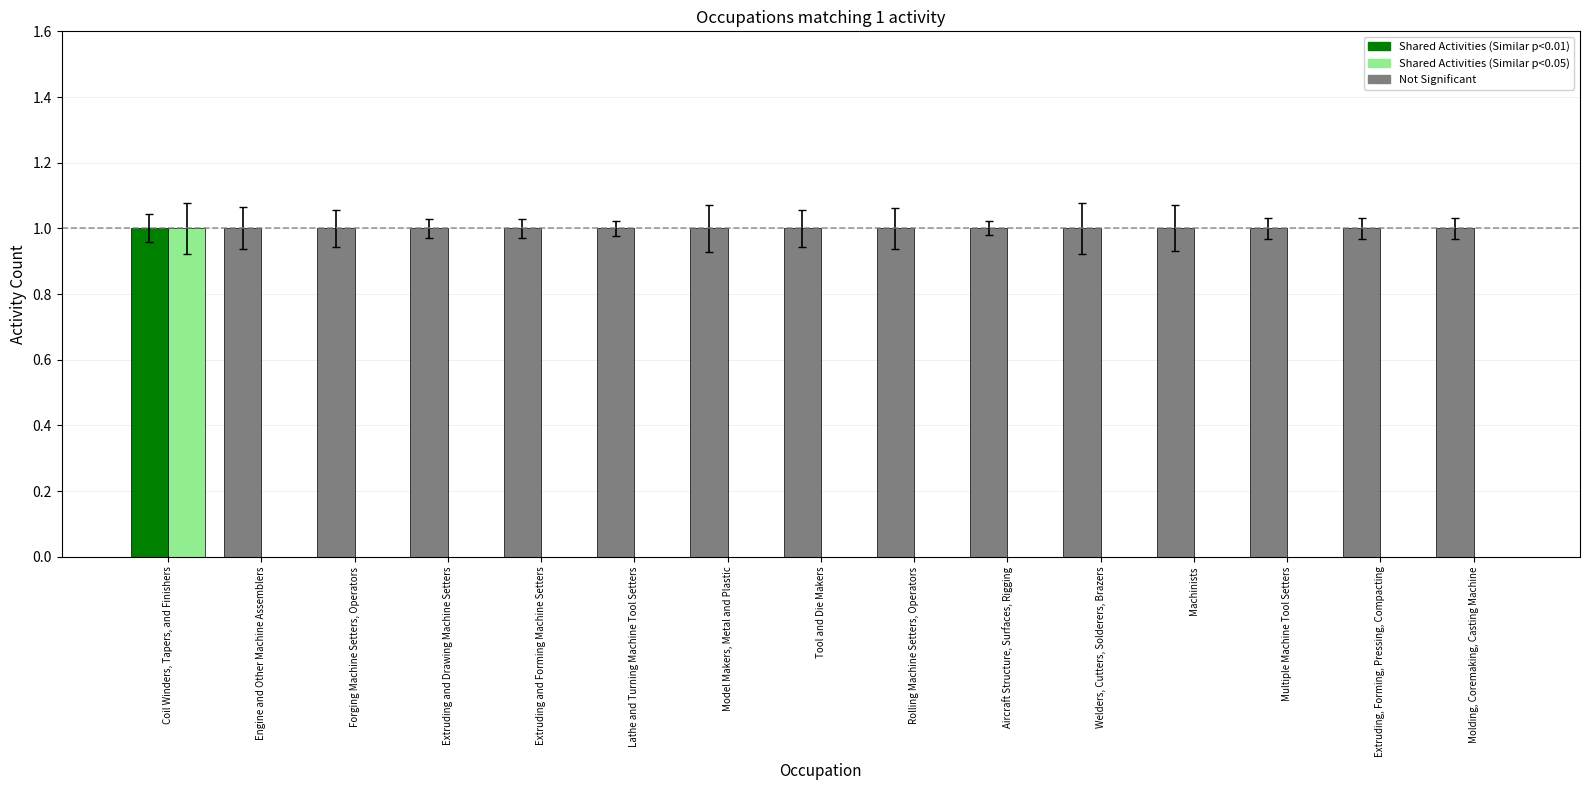

How many bars are there in total?

30